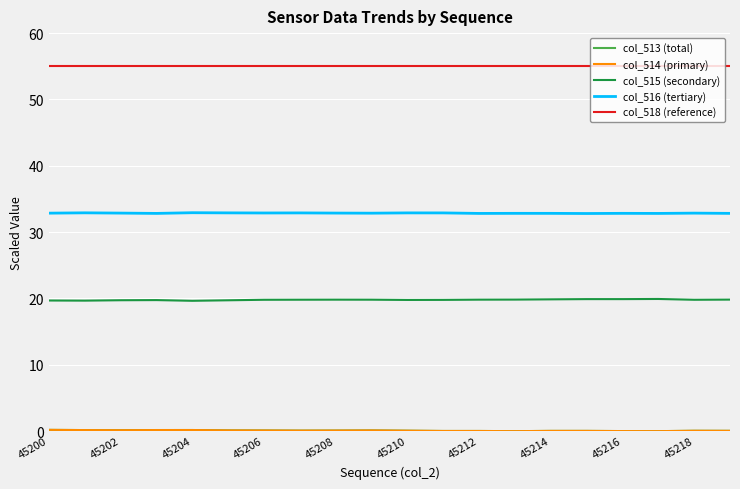

True or false: col_515 (secondary) and col_516 (tertiary) intersect in this chart.

False